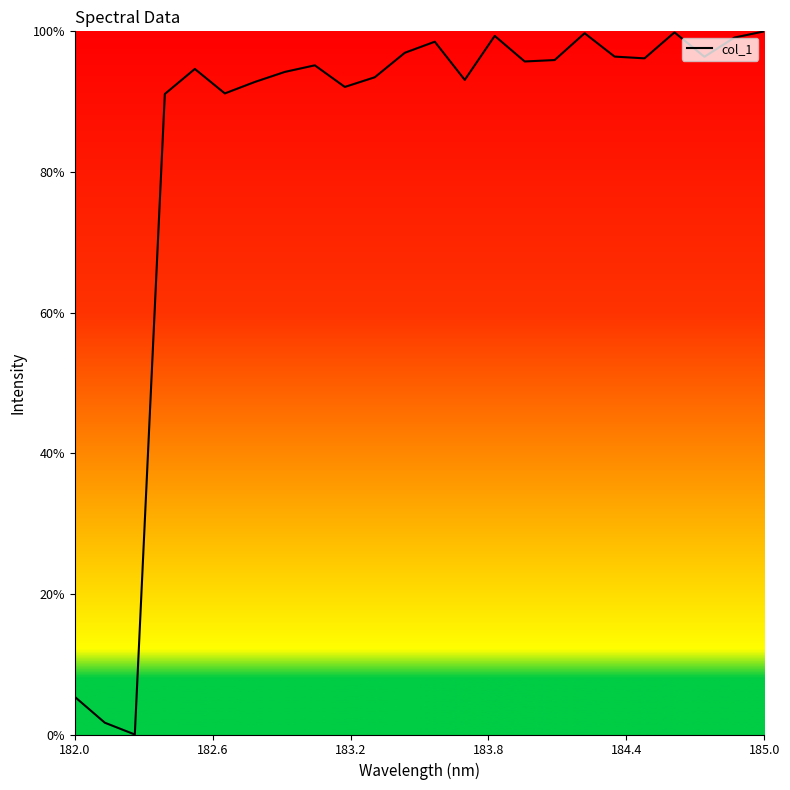

What is the difference between the maximum and minimum values?

100.0